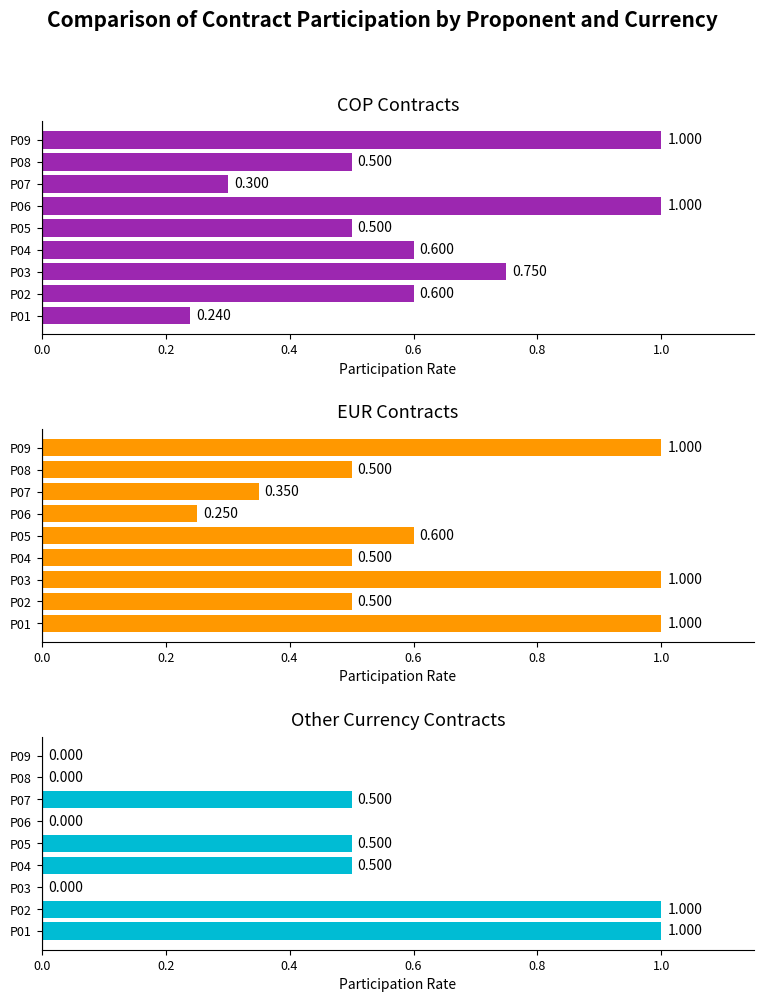

Is the value of COP Contracts at P09 greater than the value of Other Currency Contracts at P06?

Yes